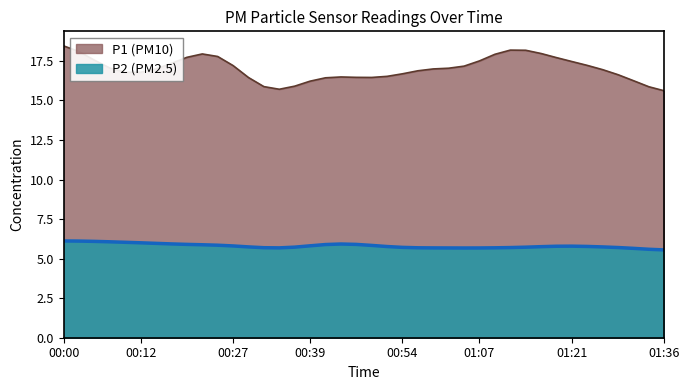

What is the smallest value displayed?

5.6